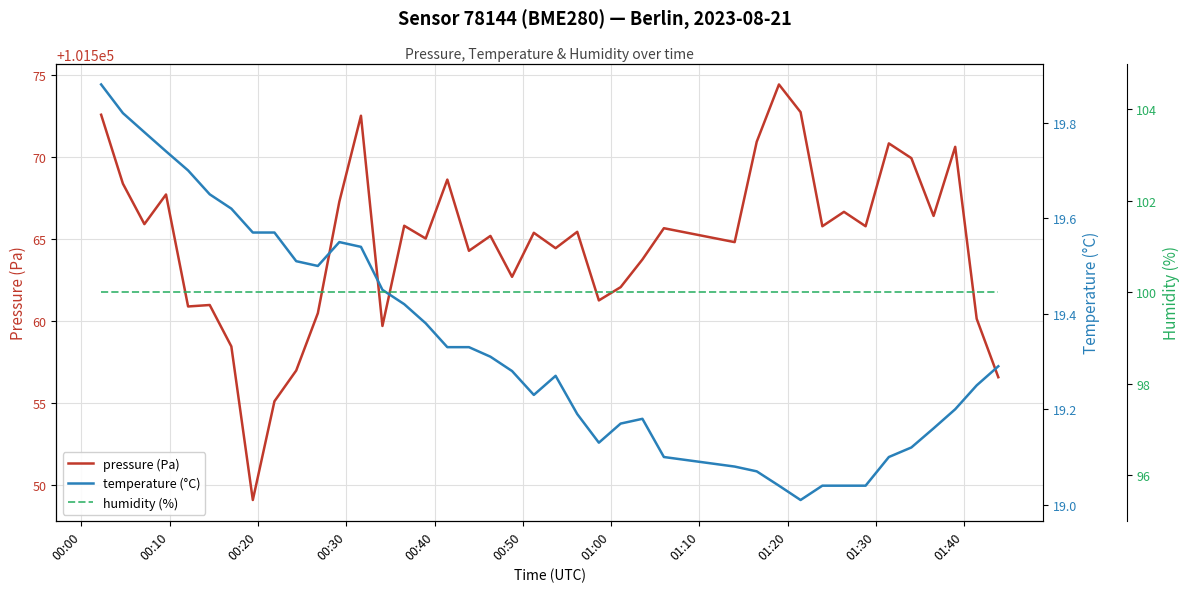

Which series has the widest spread of values?

pressure (Pa)